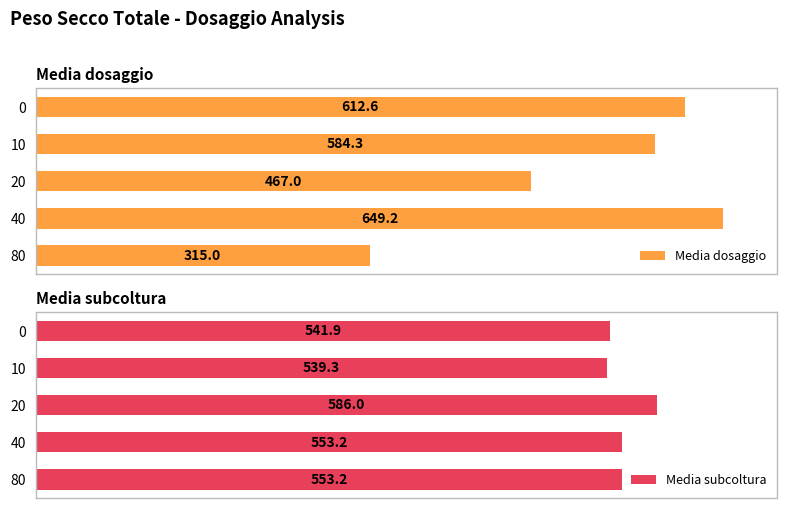

List the labels in order of Media dosaggio value, largest first.

40, 0, 10, 20, 80